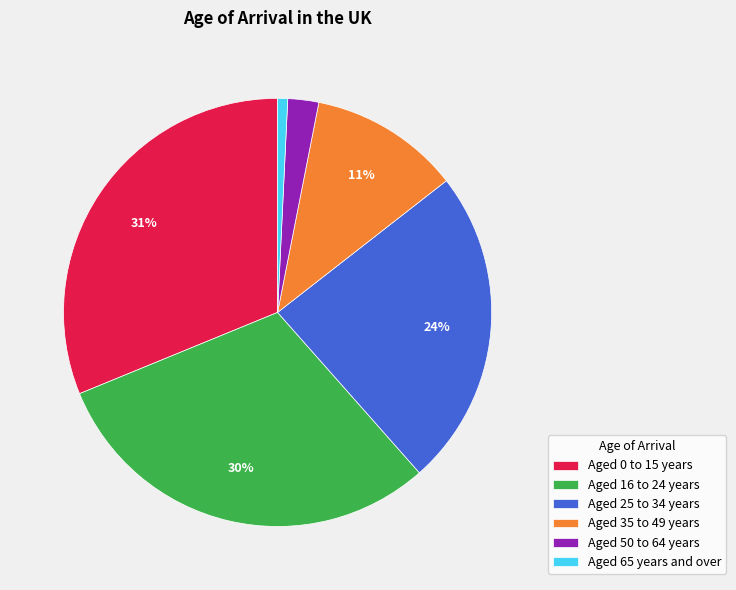

To the nearest percent, what is the average slice percentage?

17%